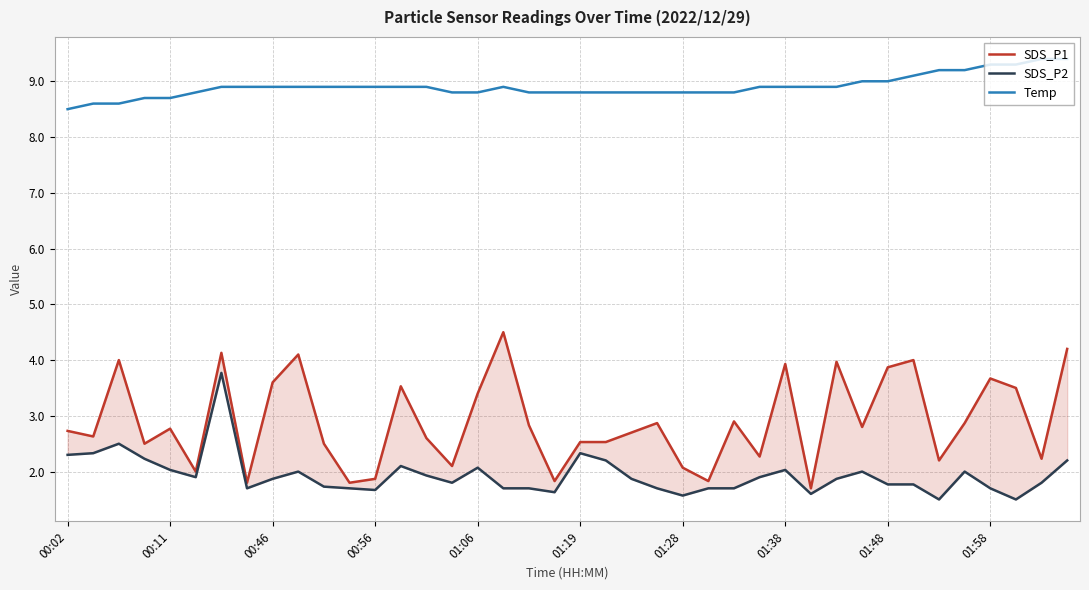

What is the difference between the maximum and minimum values in the Temp series?

0.9